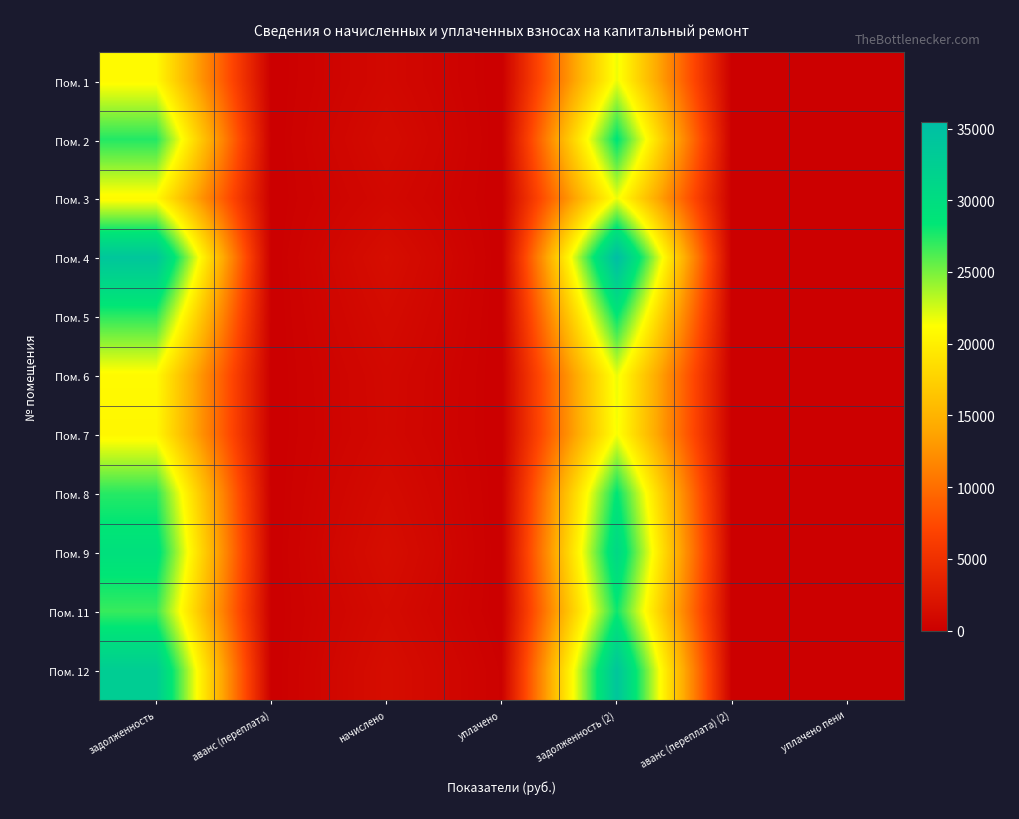

Reading left to right, what are all the values shown in this chart?

Пом. 1: задолженность=20857.4	аванс (переплата)=0.0	начислено=912.0	уплачено=0.0	задолженность (2)=21769.4	аванс (переплата) (2)=0.0	уплачено пени=0.0
Пом. 2: задолженность=27389.0	аванс (переплата)=0.0	начислено=1197.6	уплачено=0.0	задолженность (2)=28586.6	аванс (переплата) (2)=0.0	уплачено пени=0.0
Пом. 3: задолженность=20857.4	аванс (переплата)=0.0	начислено=912.0	уплачено=0.0	задолженность (2)=21769.4	аванс (переплата) (2)=0.0	уплачено пени=0.0
Пом. 4: задолженность=33975.6	аванс (переплата)=0.0	начислено=1485.6	уплачено=0.0	задолженность (2)=35461.2	аванс (переплата) (2)=0.0	уплачено пени=0.0
Пом. 5: задолженность=27114.7	аванс (переплата)=0.0	начислено=1185.6	уплачено=0.0	задолженность (2)=28300.3	аванс (переплата) (2)=0.0	уплачено пени=0.0
Пом. 6: задолженность=20906.3	аванс (переплата)=0.0	начислено=936.0	уплачено=0.0	задолженность (2)=21842.3	аванс (переплата) (2)=0.0	уплачено пени=0.0
Пом. 7: задолженность=20637.8	аванс (переплата)=0.0	начислено=902.4	уплачено=0.0	задолженность (2)=21540.2	аванс (переплата) (2)=0.0	уплачено пени=0.0
Пом. 8: задолженность=27279.4	аванс (переплата)=0.0	начислено=1192.8	уплачено=0.0	задолженность (2)=28472.2	аванс (переплата) (2)=0.0	уплачено пени=0.0
Пом. 9: задолженность=29371.5	аванс (переплата)=0.0	начислено=1456.8	уплачено=0.0	задолженность (2)=30828.3	аванс (переплата) (2)=0.0	уплачено пени=0.0
Пом. 11: задолженность=26785.4	аванс (переплата)=0.0	начислено=1171.2	уплачено=0.0	задолженность (2)=27956.6	аванс (переплата) (2)=0.0	уплачено пени=0.0
Пом. 12: задолженность=32759.5	аванс (переплата)=0.0	начислено=1456.8	уплачено=174.8	задолженность (2)=34041.5	аванс (переплата) (2)=0.0	уплачено пени=0.0